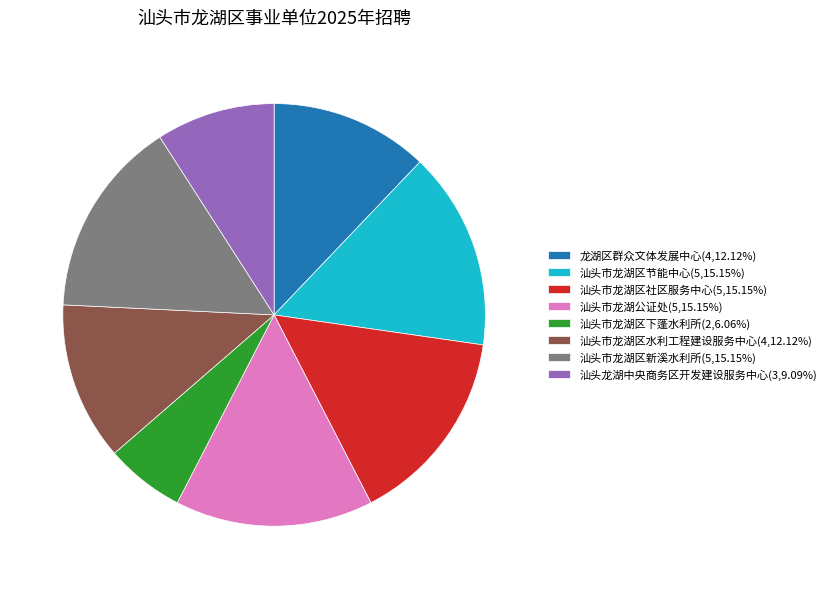

Count the number of slices in the pie.

8